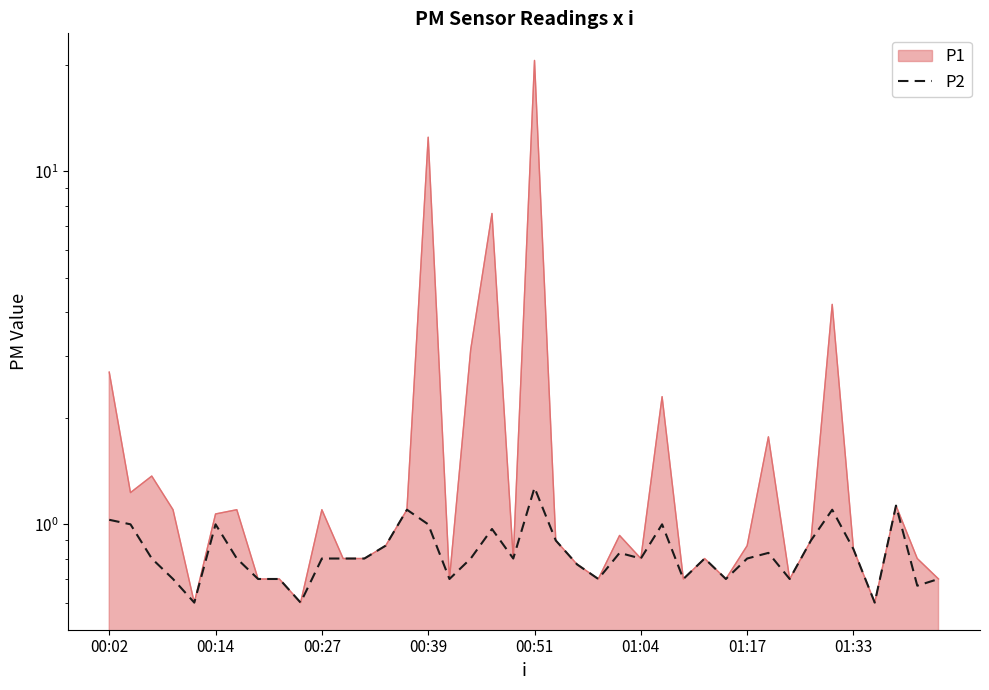

What is the label of the 13th point from the left?

12